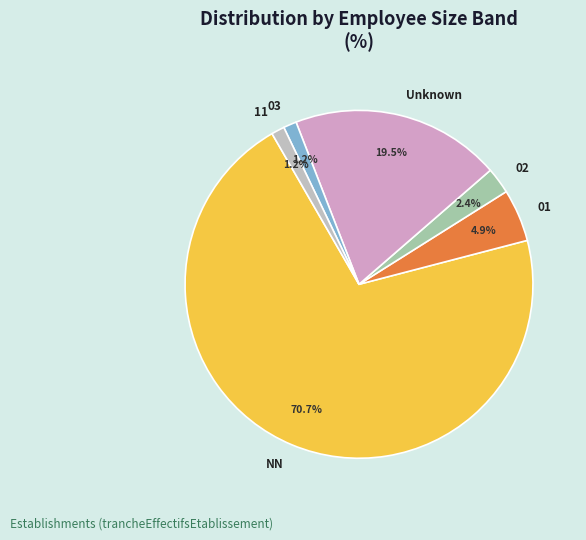

Which slice represents more than half of the pie?

NN